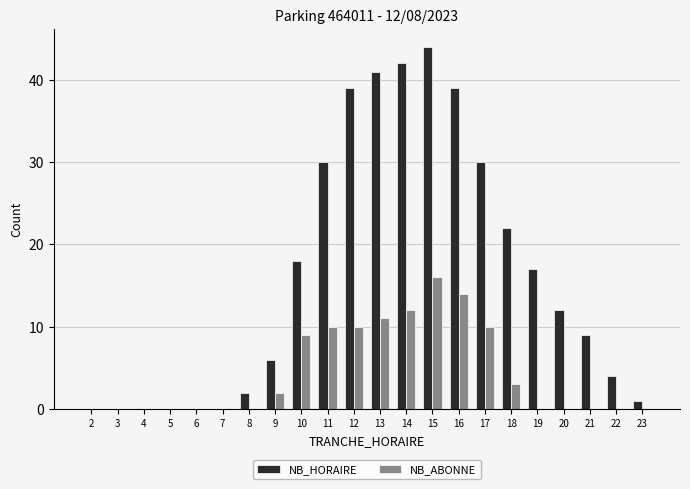

What is the sum of all NB_ABONNE values?

97